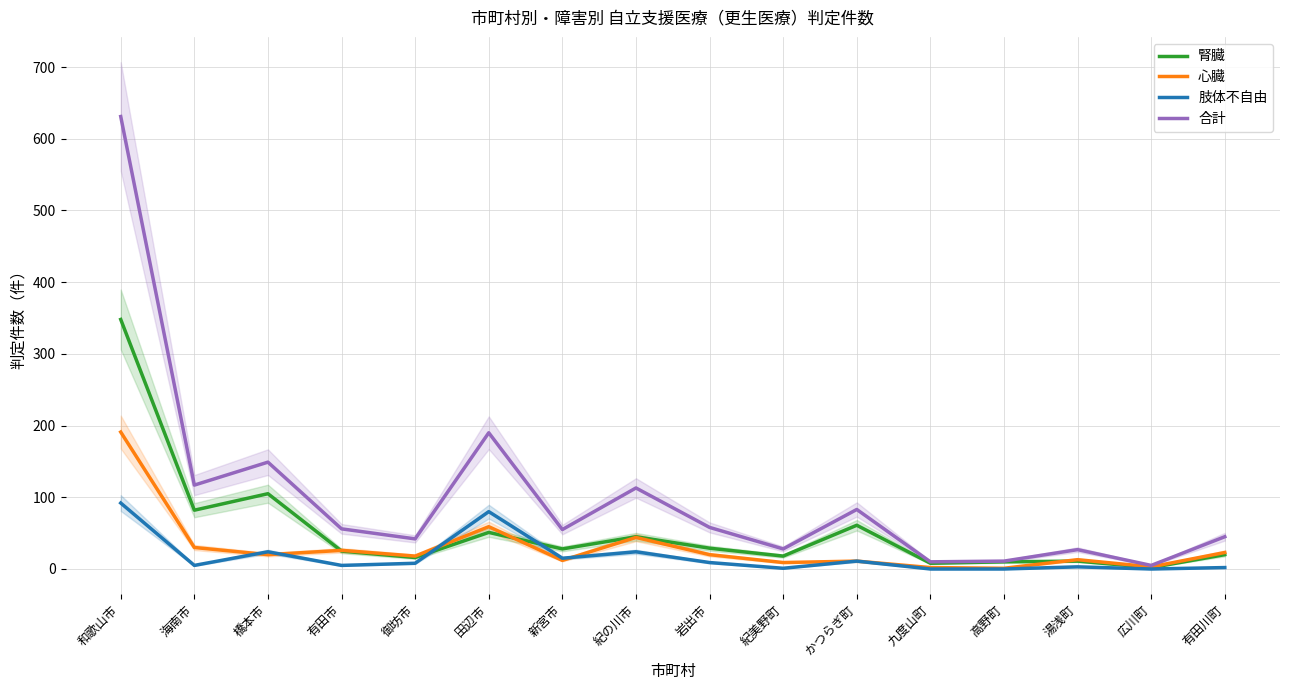

Which series changed the most between 和歌山市 and 有田川町?

合計